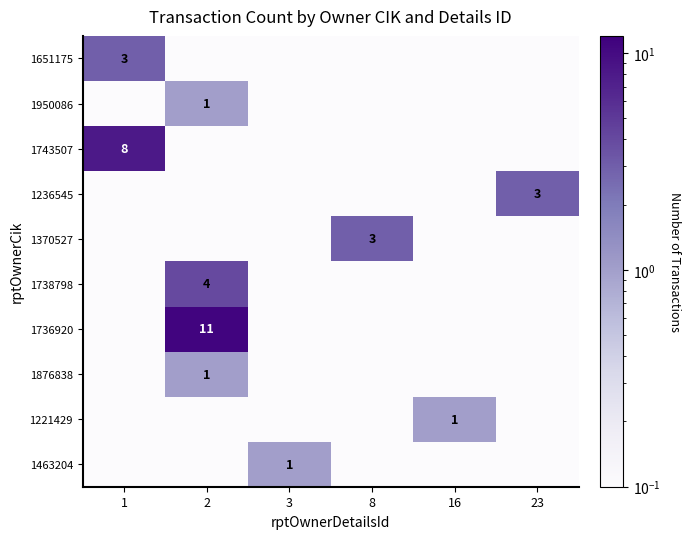

The value of 1738798 at 2 is 1.6. True or false?

False